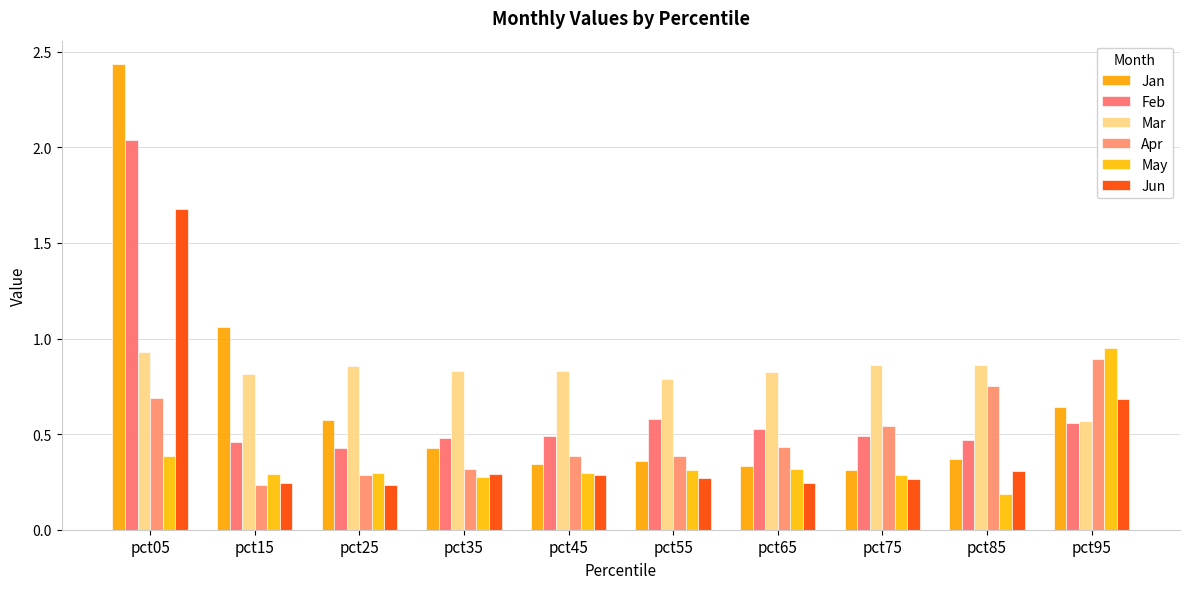

Which series changed the most between pct55 and pct85?

Apr